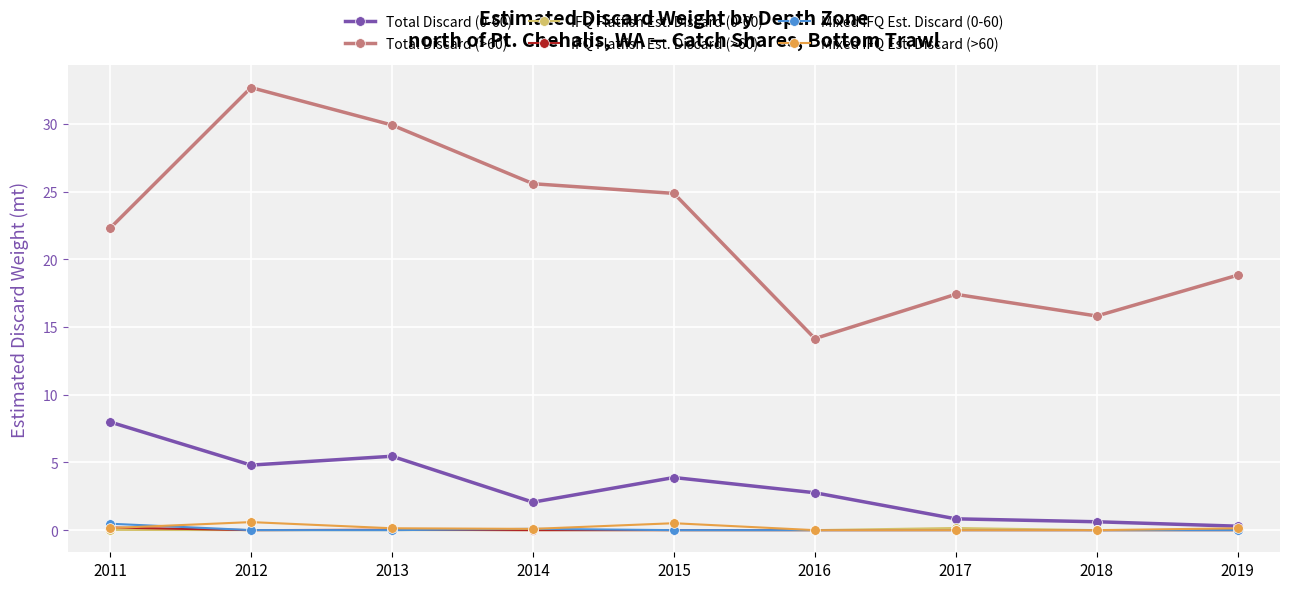

Which series has the largest range (max minus min)?

Total Discard (>60)